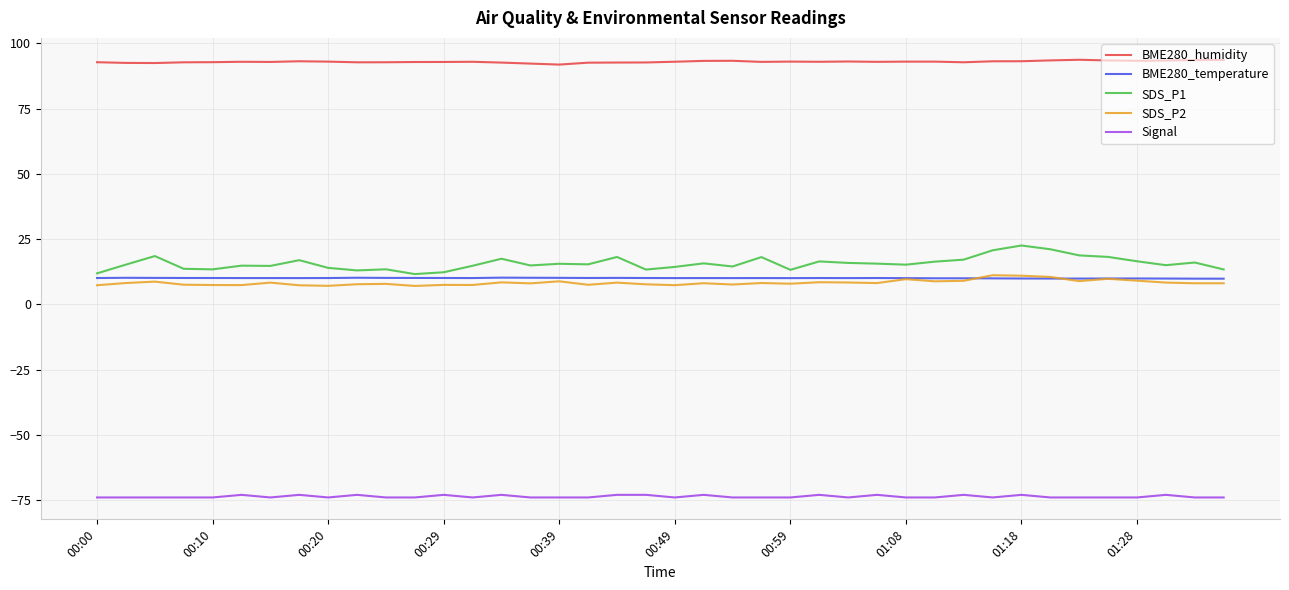

Count the number of data series in this chart.

5